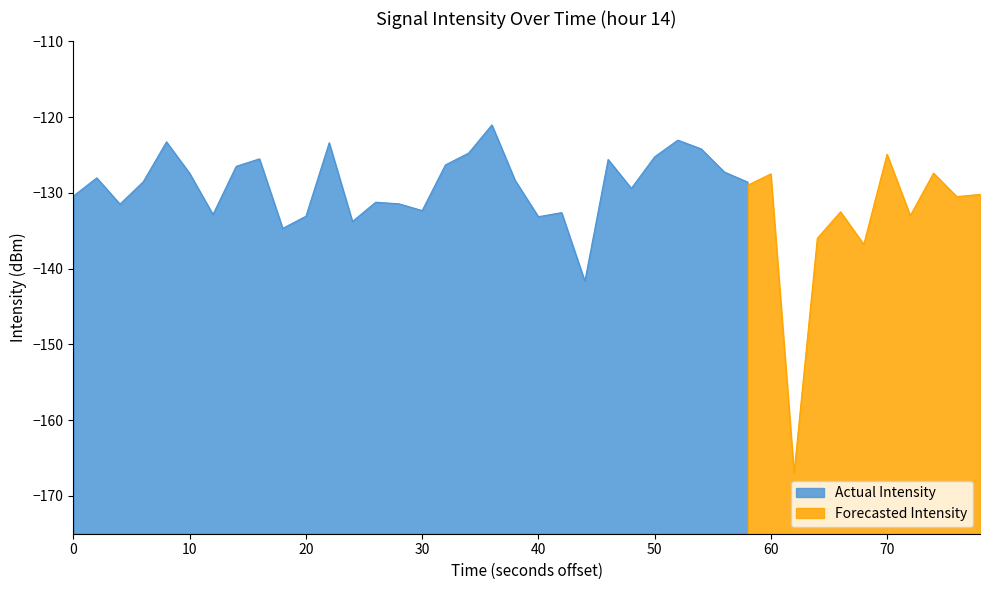

Rank the series by their average value, from highest to lowest.

Actual Intensity, Forecasted Intensity